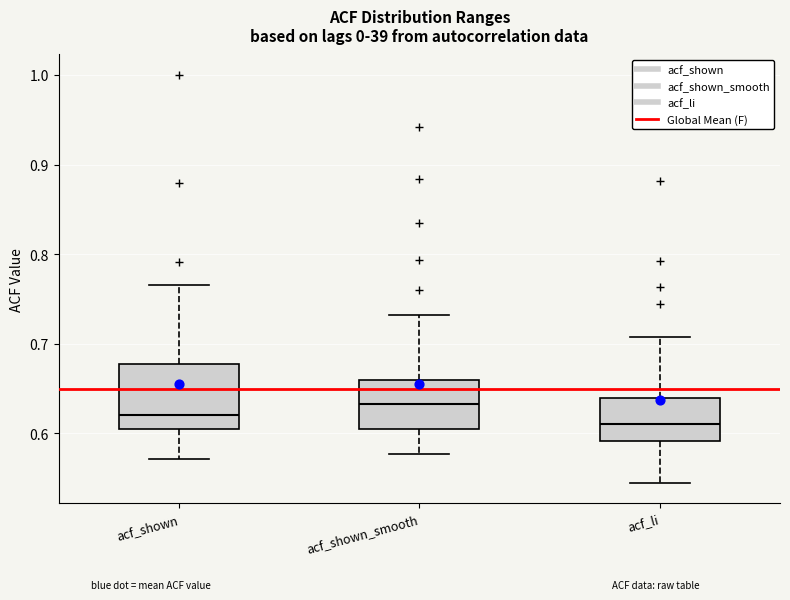

Reading left to right, read every box against the y-axis: the position of its median line, the range the box covers, and the ends of its whiskers. The values are not printed on the chart, so give them approximately, as read against the axis.

acf_shown: median 0.62, box 0.60 to 0.68, whiskers 0.57 to 0.77
acf_shown_smooth: median 0.63, box 0.61 to 0.66, whiskers 0.58 to 0.73
acf_li: median 0.61, box 0.59 to 0.64, whiskers 0.55 to 0.71